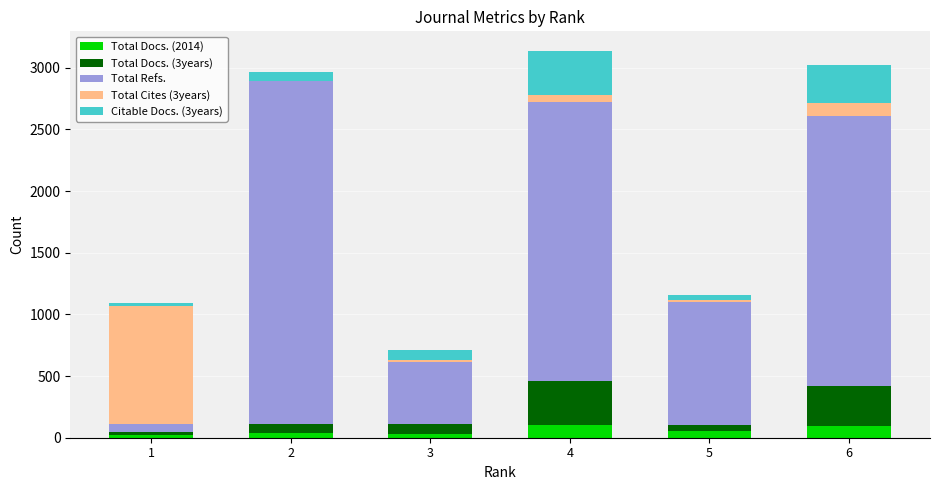

What is the total value across all series at 3?

709